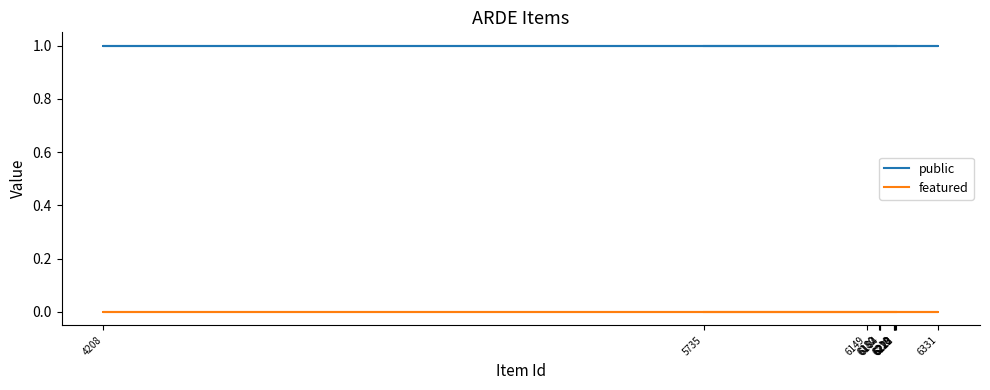

At which category is the sum across all series the highest?

5735